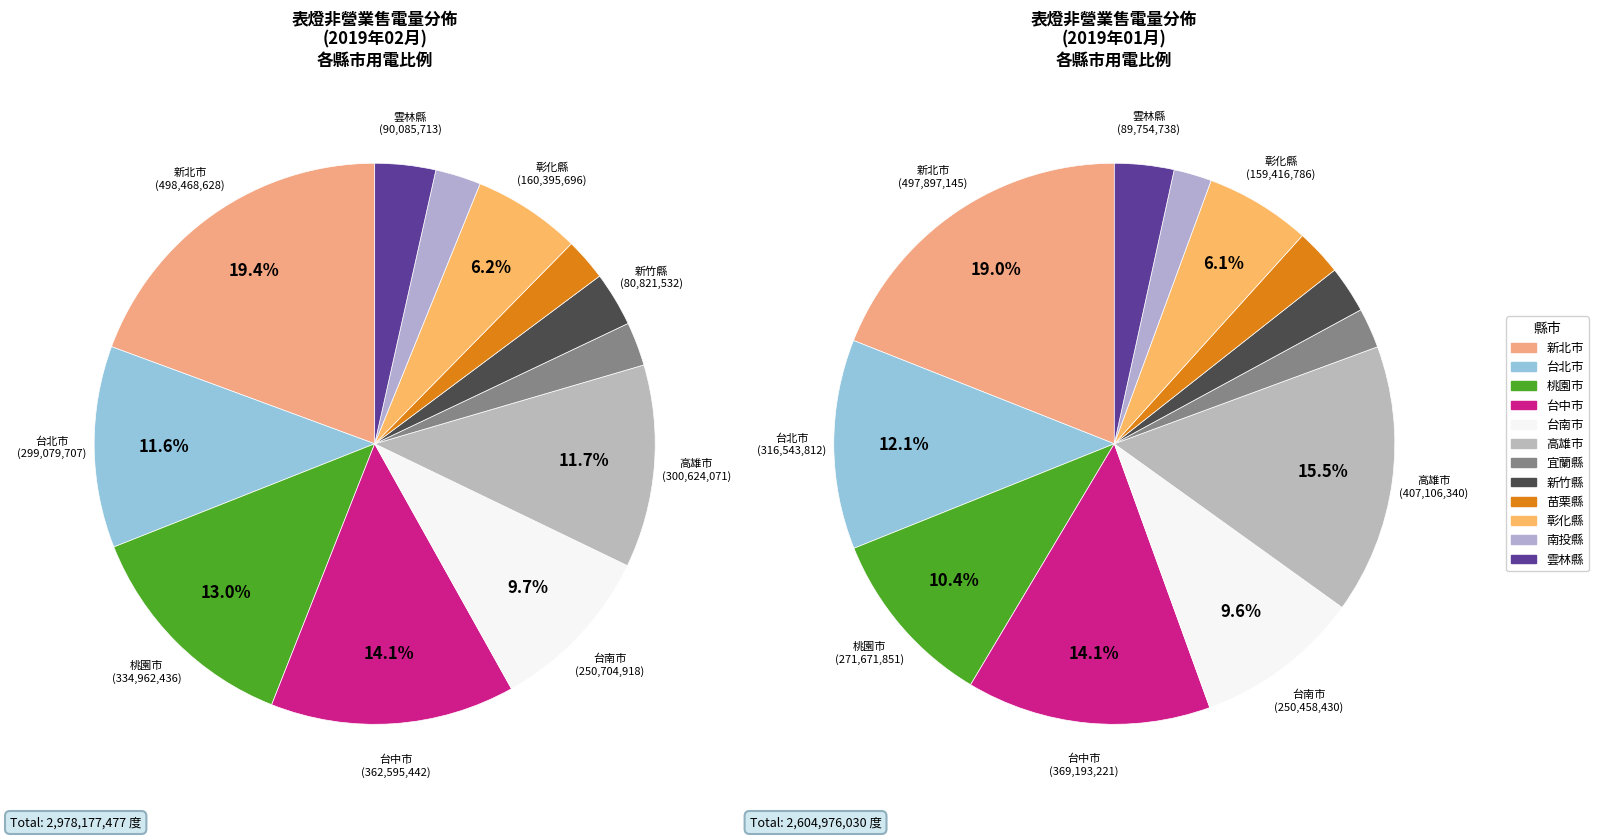

To the nearest percent, what is the combined percentage of 新竹縣 and 台北市?

15%